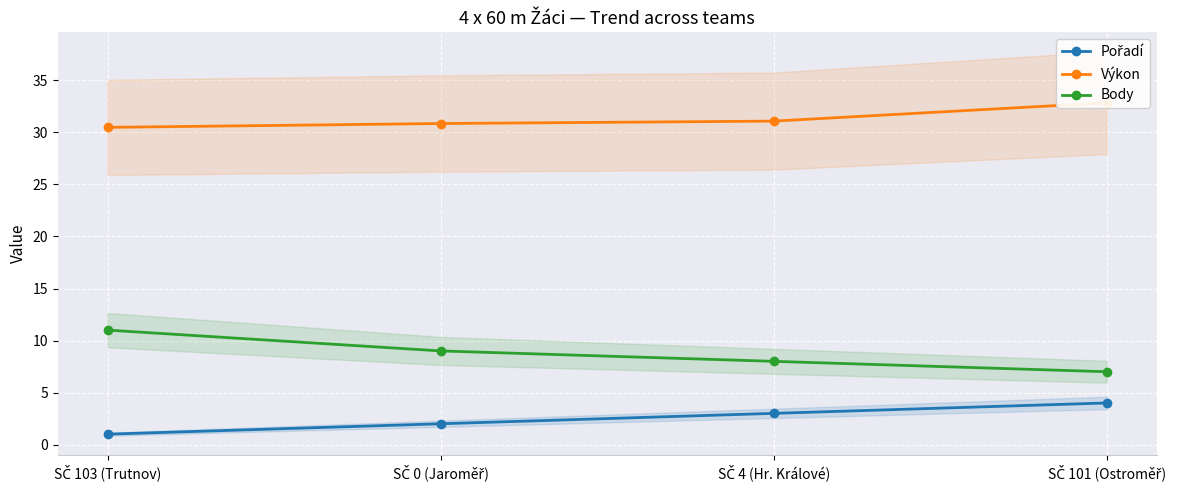

What is the difference between the Pořadí values at SČ 101 (Ostroměř) and SČ 0 (Jaroměř)?

2.0